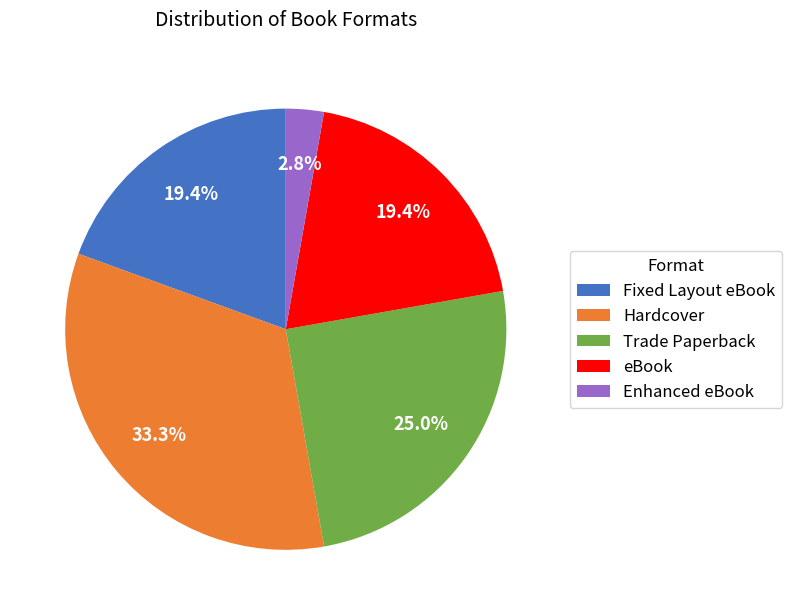

Do eBook and Enhanced eBook together represent more than half of the pie?

No